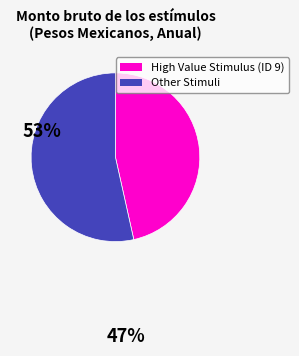

Does any single category account for the majority?

Yes